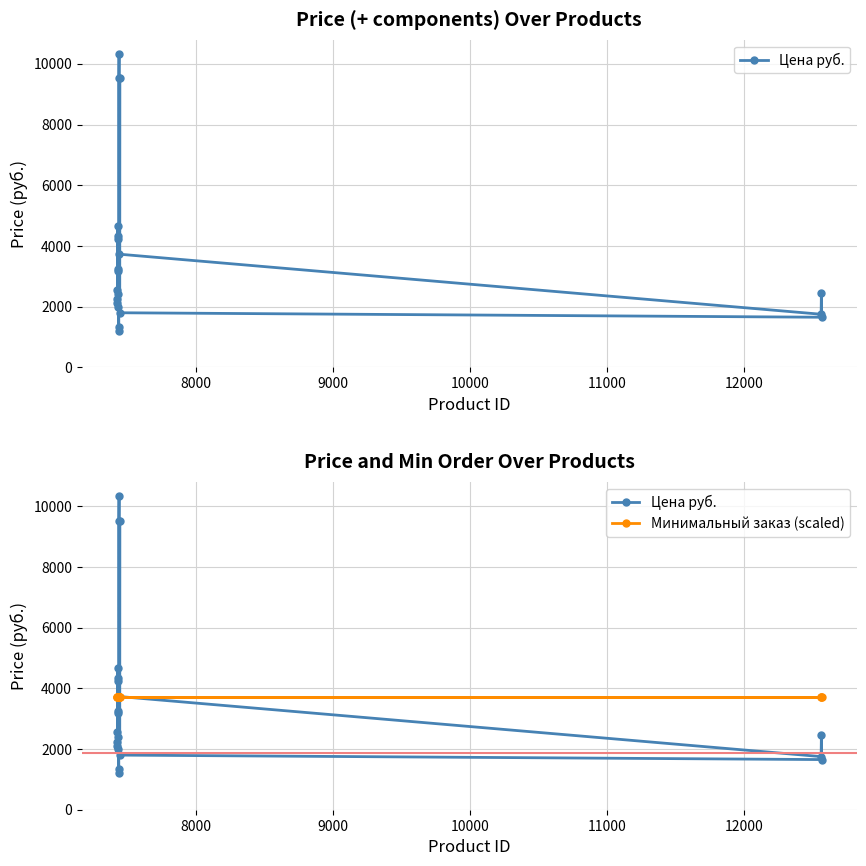

Which series has the largest total across all categories?

Цена руб.